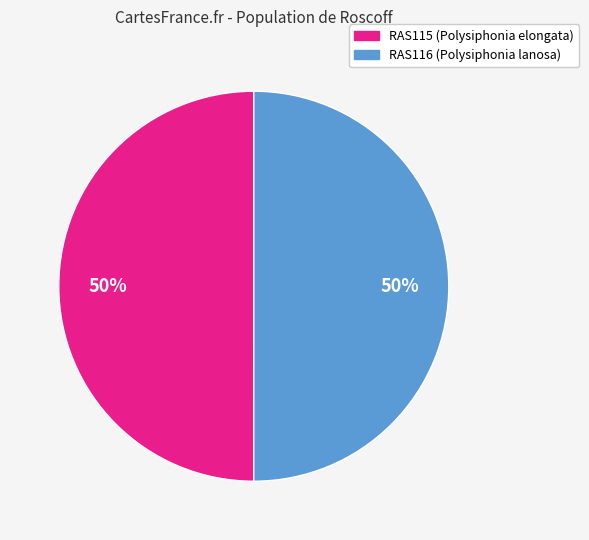

True or false: RAS115 accounts for 50% of the total.

True